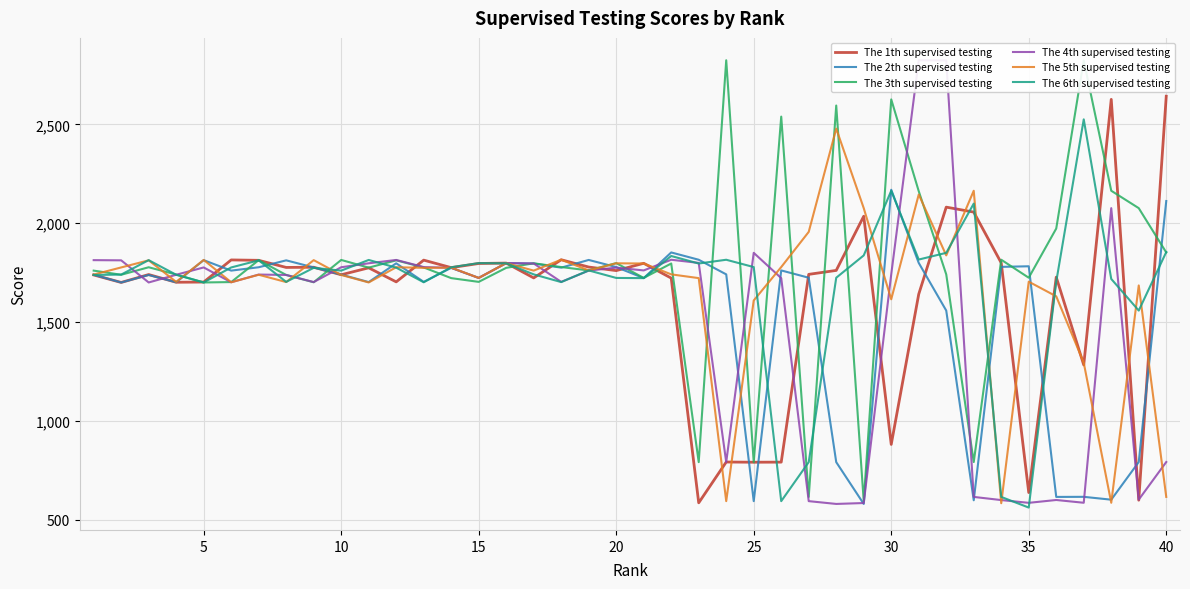

How many interior local peaks does the The 3th supervised testing series have?

13